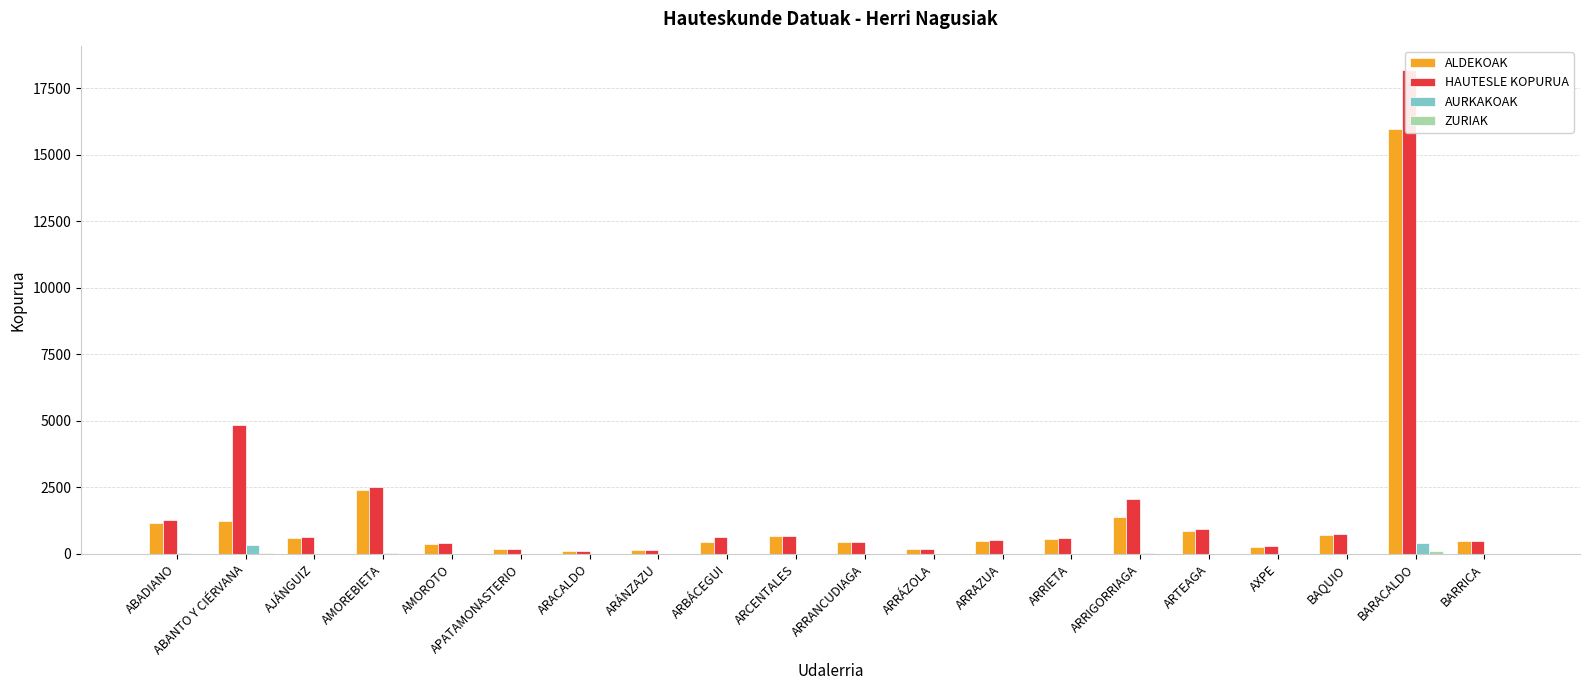

What position from the right is AMOREBIETA?

17